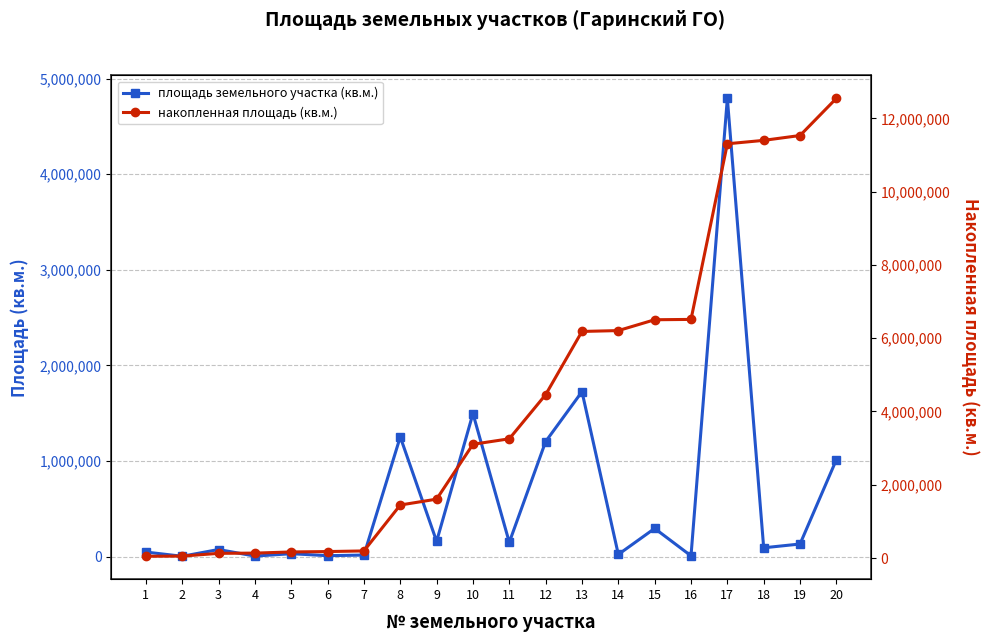

At which label does накопленная площадь (кв.м.) reach its minimum?

1